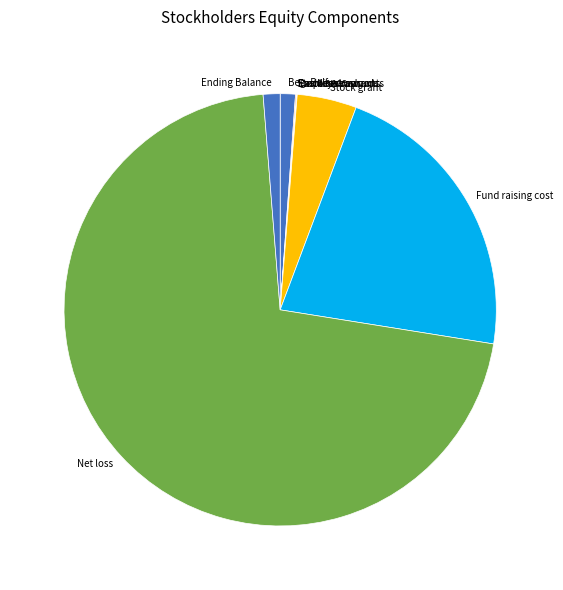

Does any single category account for the majority?

Yes